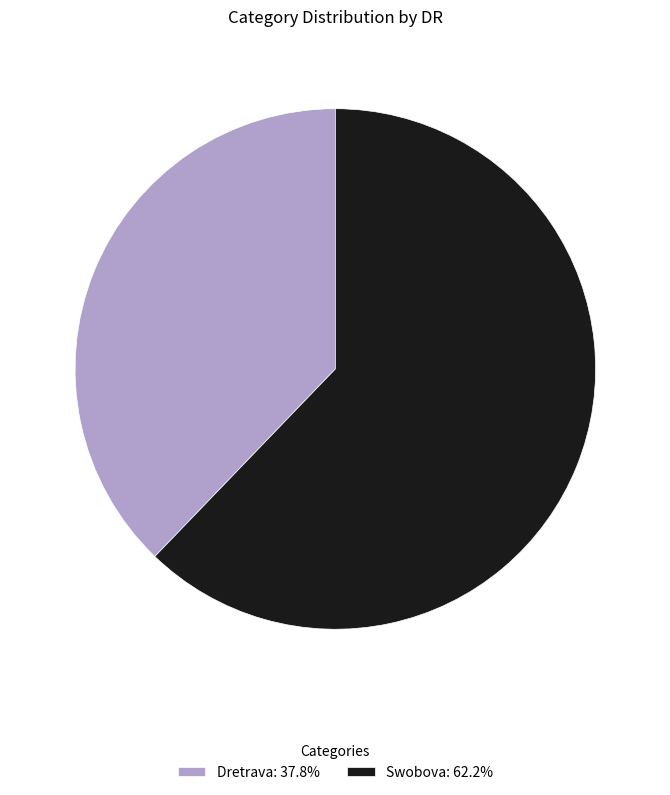

Do Swobova and Dretrava together represent more than half of the pie?

Yes